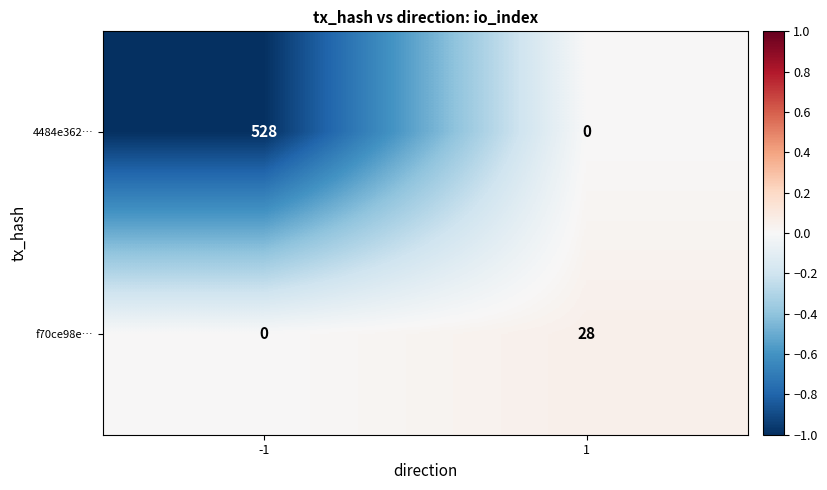

What is the difference between the highest and lowest values at 1?

28